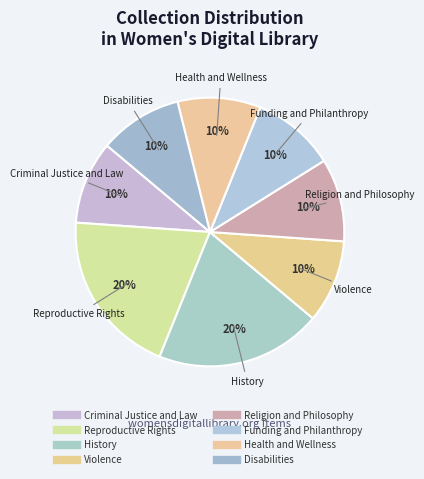

How many segments does this pie chart have?

8